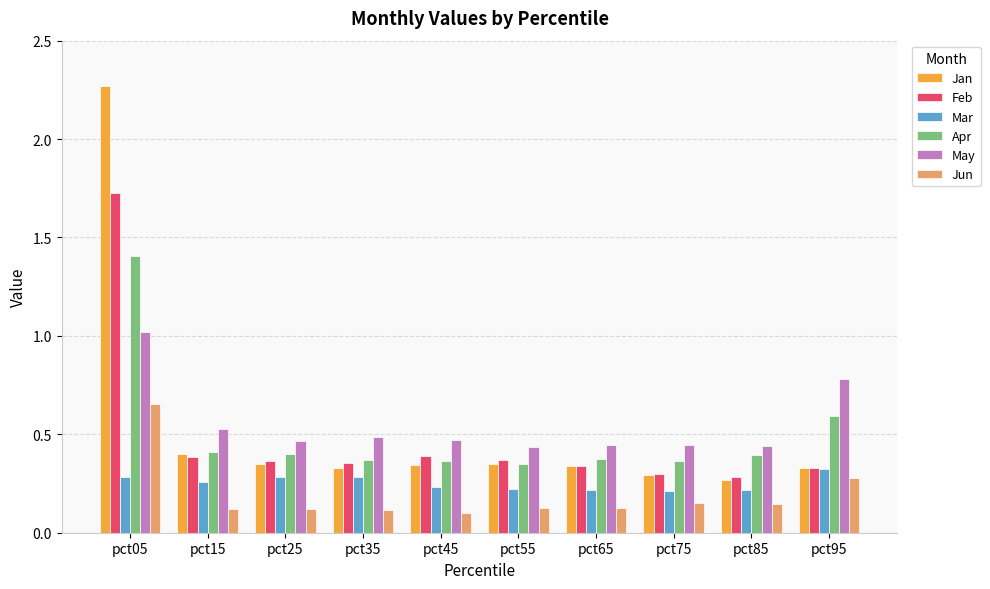

What are all the series names shown in the legend?

Jan, Feb, Mar, Apr, May, Jun